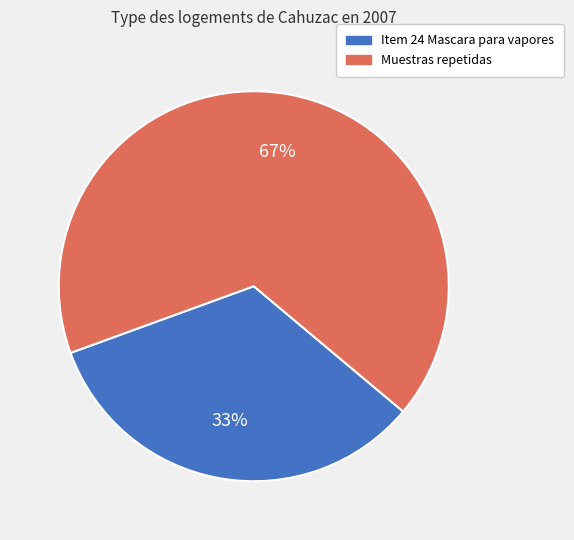

To the nearest percent, what percentage of the pie is Muestras repetidas?

67%